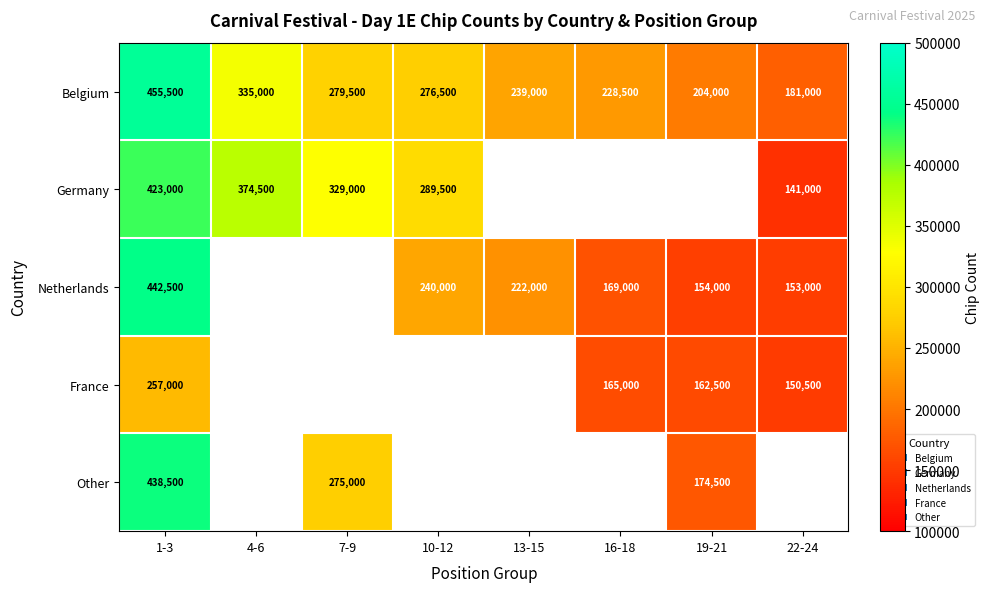

What is the total value across all series at 1-3?

2016500